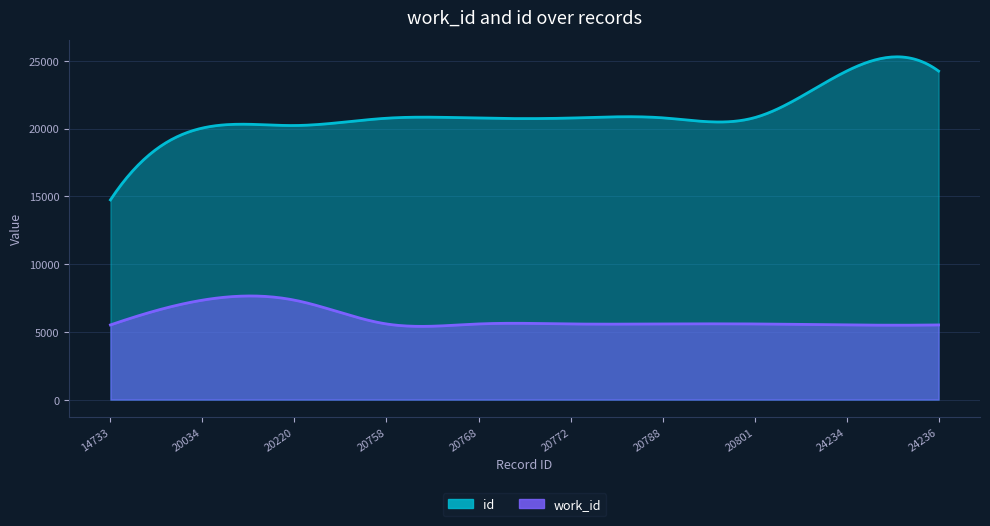

What are all the series names shown in the legend?

work_id, id